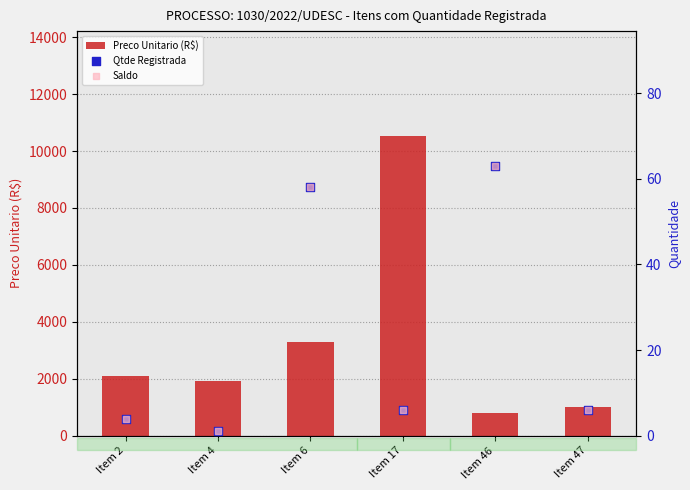

What are all the series names shown in the legend?

Preco Unitario (R$), Qtde Registrada, Saldo